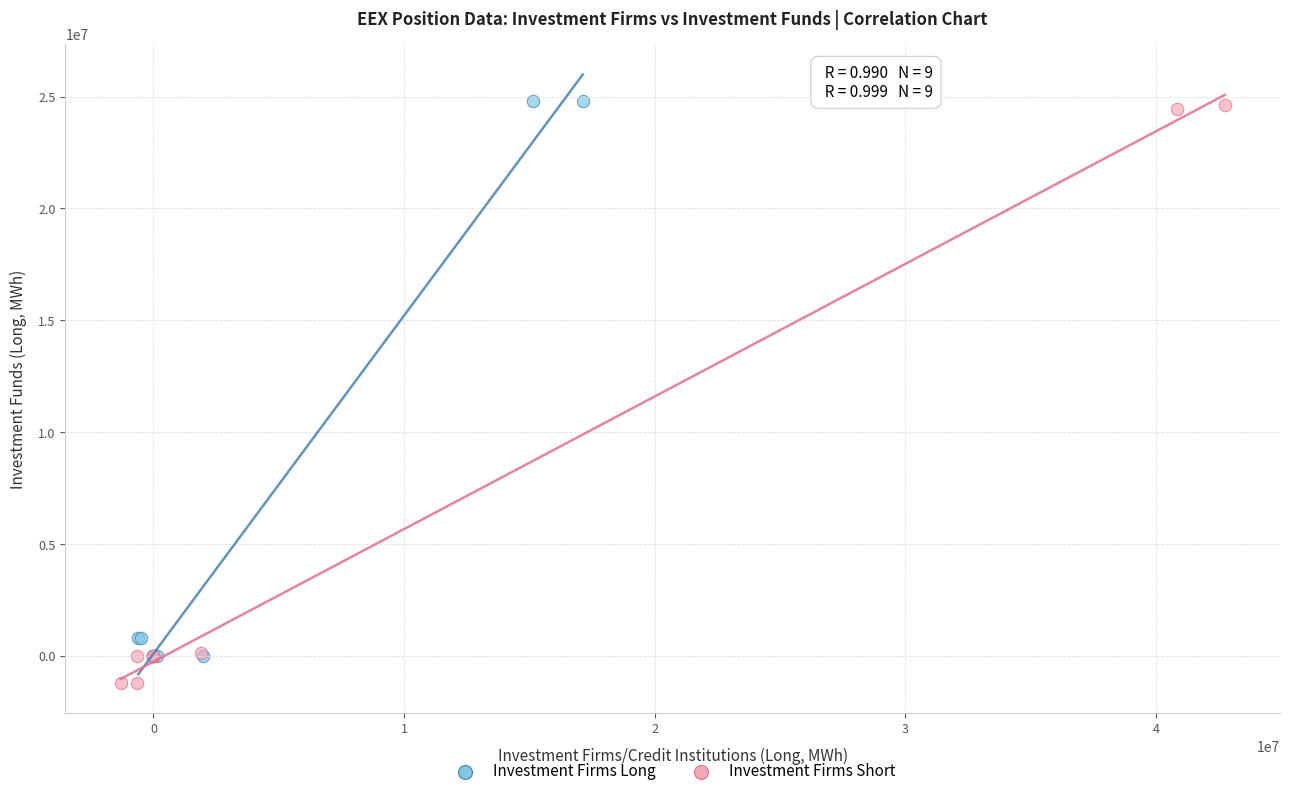

What are all the series names shown in the legend?

Investment Firms Long, Investment Firms Short